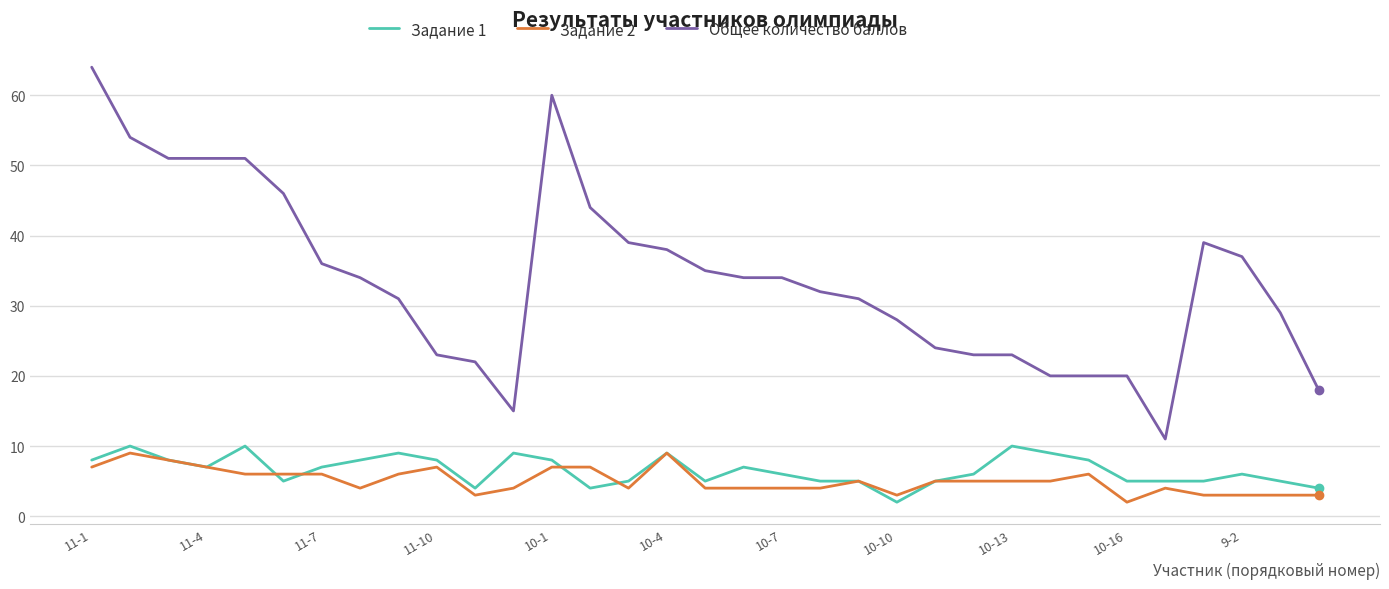

Reading right to left, extract all data points from this chart.

Задание 1: 4	5	6	5	5	5	8	9	10	6	5	2	5	5	6	7	5	9	5	4	8	9	4	8	9	8	7	5	10	7	8	10	8
Задание 2: 3	3	3	3	4	2	6	5	5	5	5	3	5	4	4	4	4	9	4	7	7	4	3	7	6	4	6	6	6	7	8	9	7
Общее количество баллов: 18	29	37	39	11	20	20	20	23	23	24	28	31	32	34	34	35	38	39	44	60	15	22	23	31	34	36	46	51	51	51	54	64